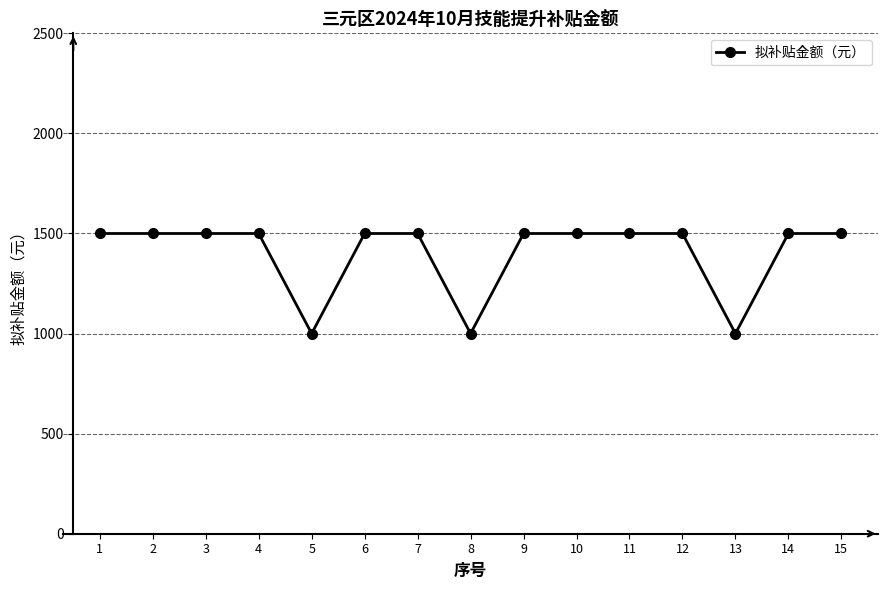

Approximately how many times larger is the value at 12 compared to 14?

1.0